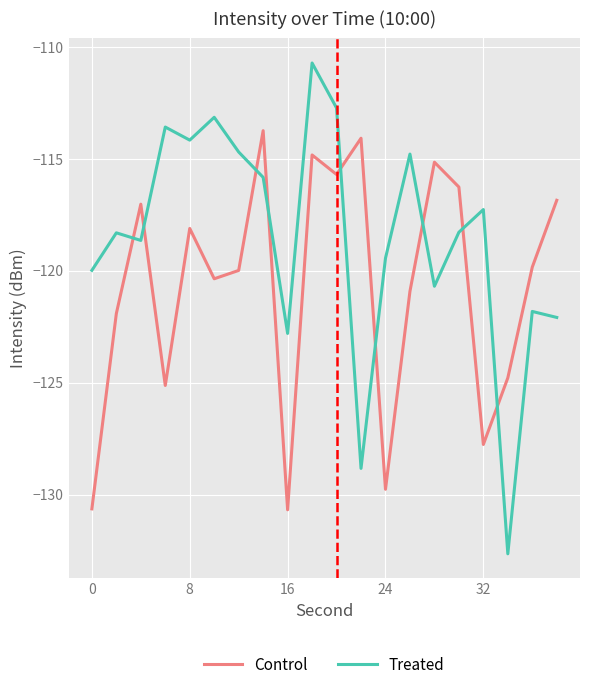

Rank the series by their average value, from highest to lowest.

Treated, Control